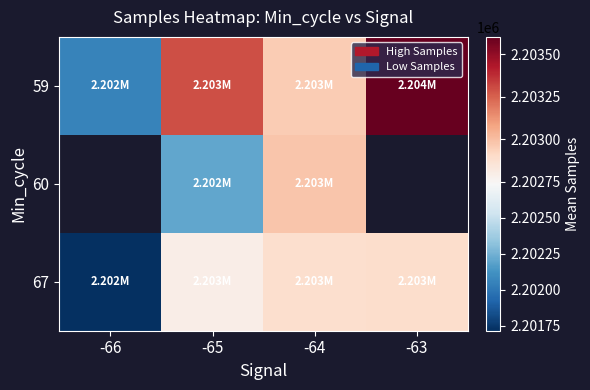

What is the minimum value for 59?

2202054.3